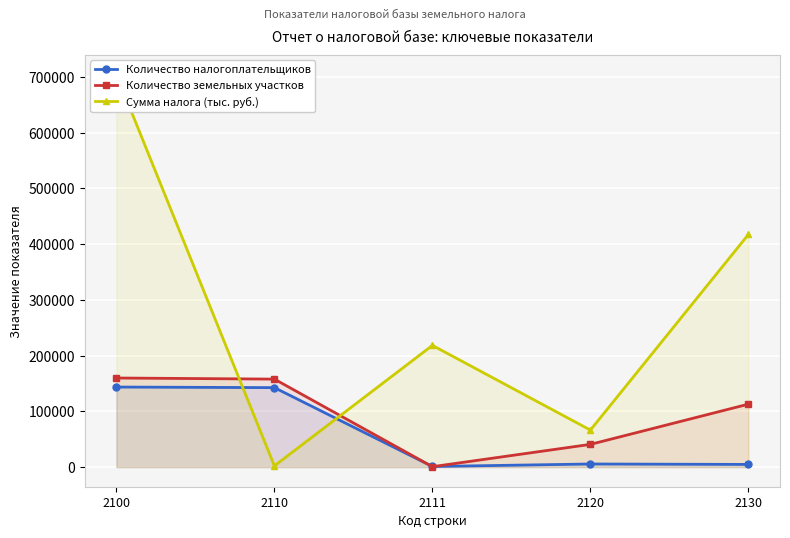

True or false: Сумма налога (тыс. руб.) and Количество земельных участков cross at least once.

True